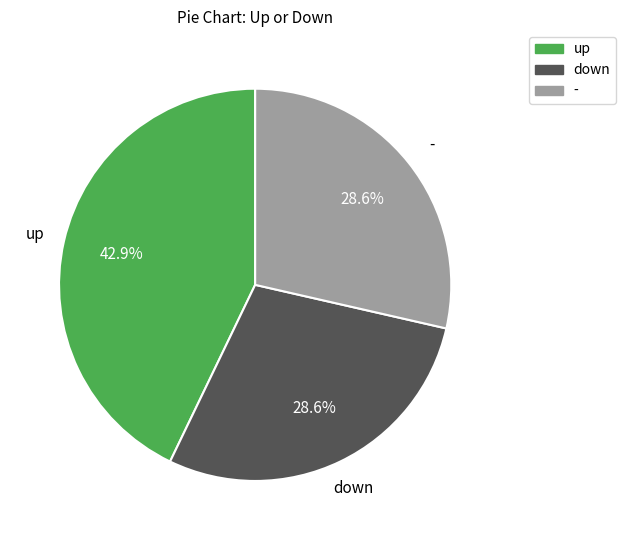

What portion of the pie excludes up?

57.1%